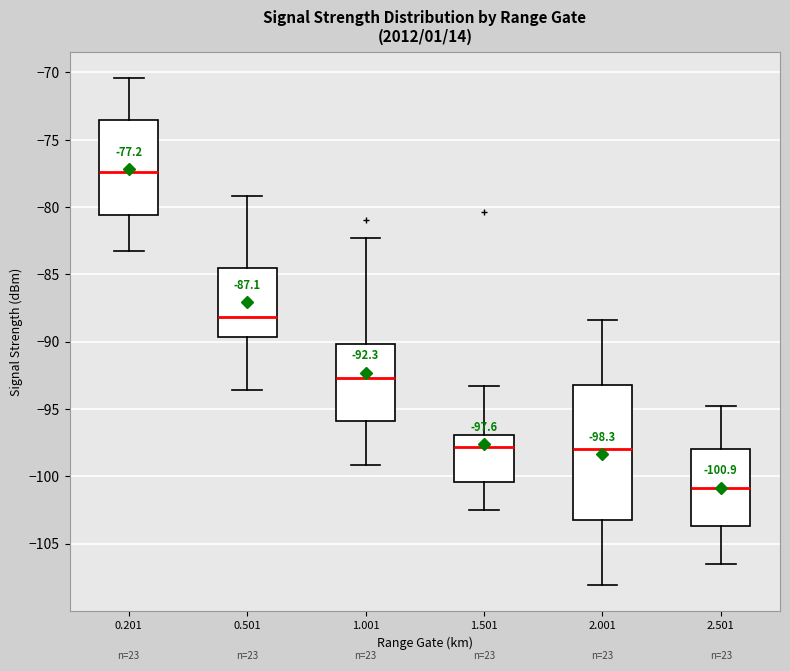

Which box is the tallest, from its lower edge to its upper edge?

2.001